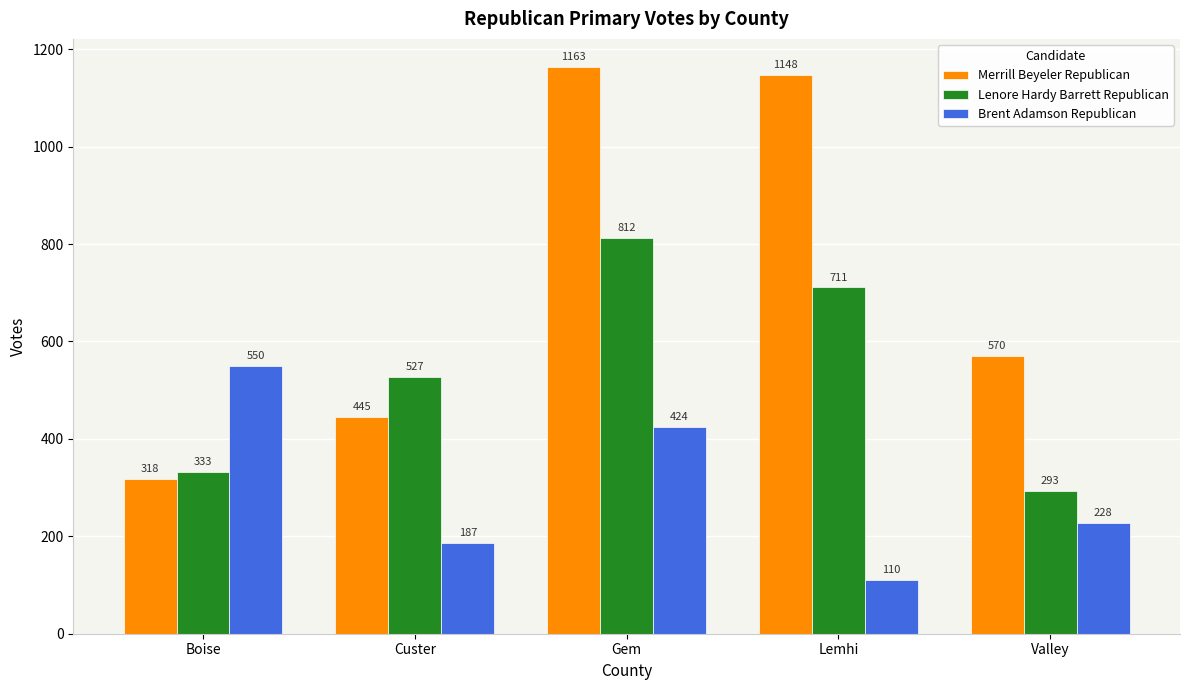

Rank the series by their average value, from lowest to highest.

Brent Adamson Republican, Lenore Hardy Barrett Republican, Merrill Beyeler Republican